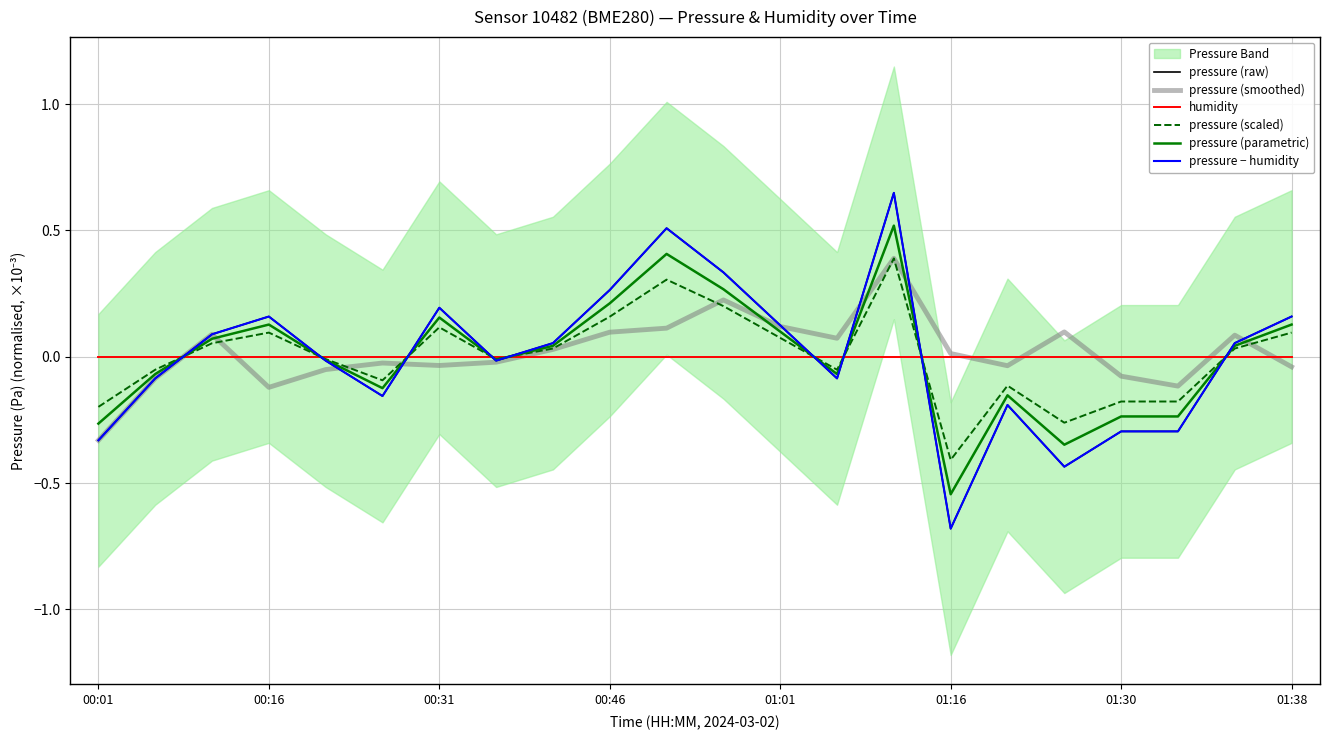

The pressure (smoothed) series shows -0.1 at 00:16. True or false?

False